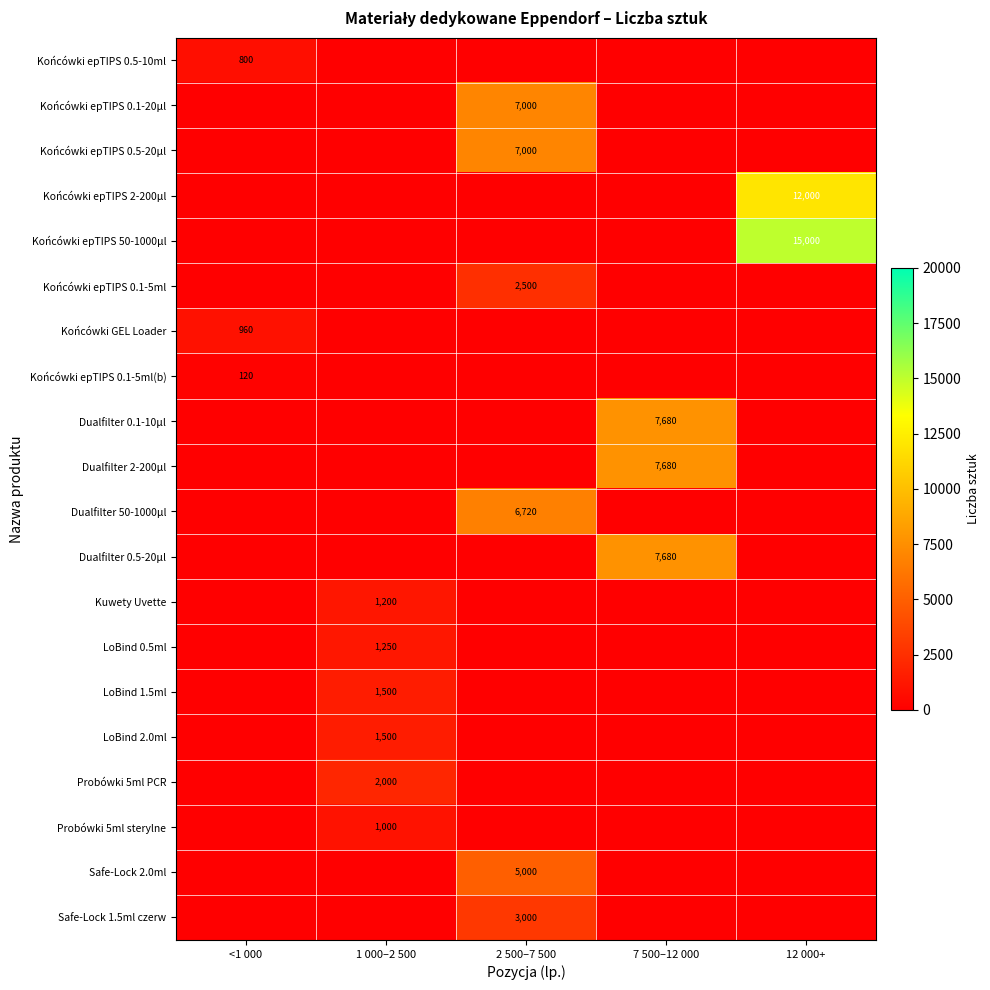

The value of LoBind 1.5ml at 1 000–2 500 is 629. True or false?

False